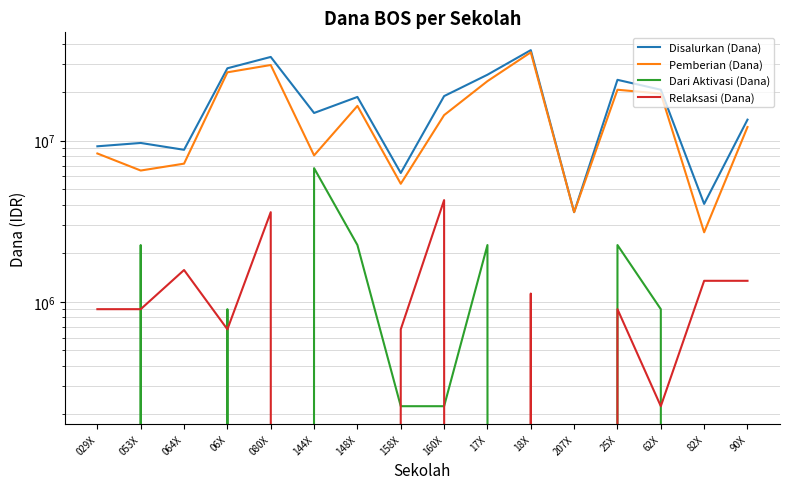

Between 144X and 207X, which series saw the biggest shift?

Disalurkan (Dana)